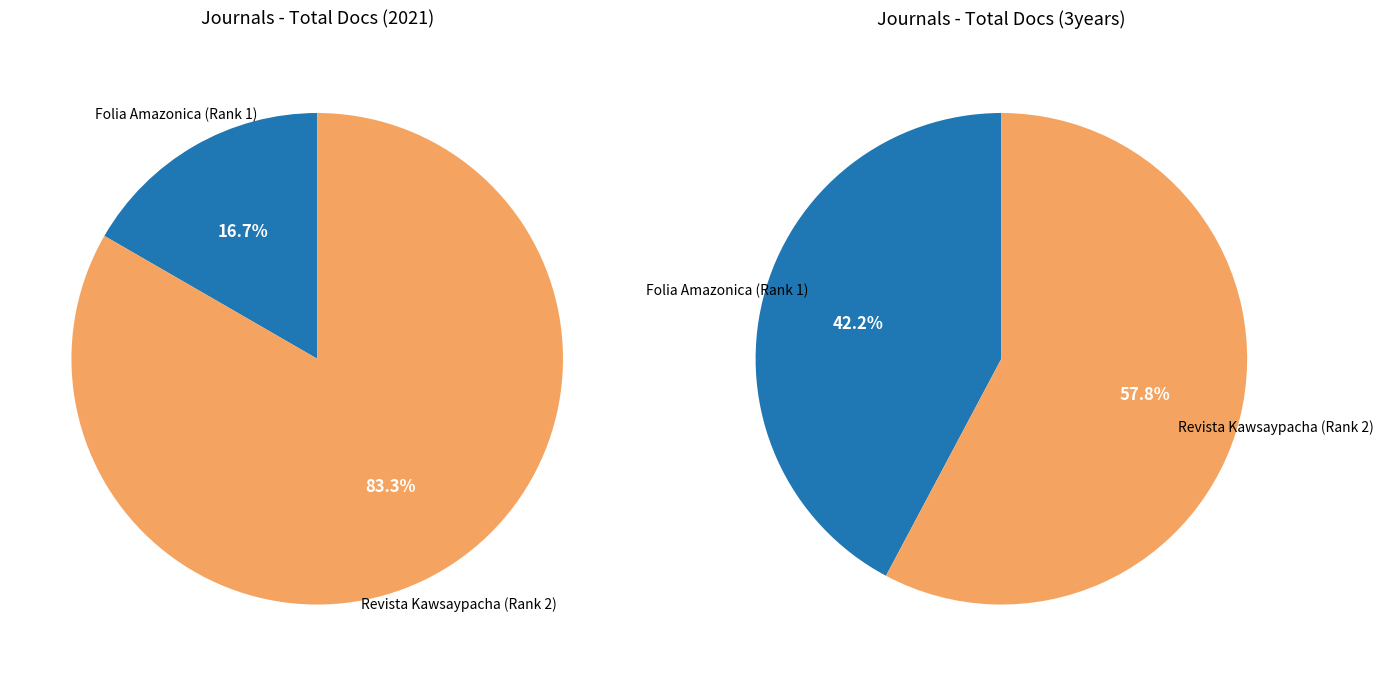

To the nearest percent, what is the average slice percentage?

50%